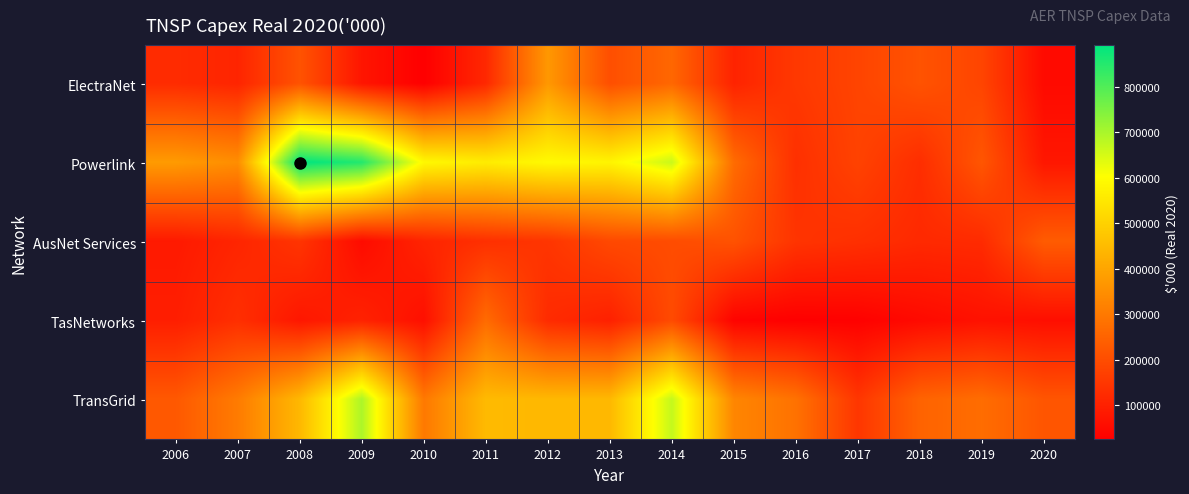

Which series changed the most between 2012 and 2016?

Powerlink